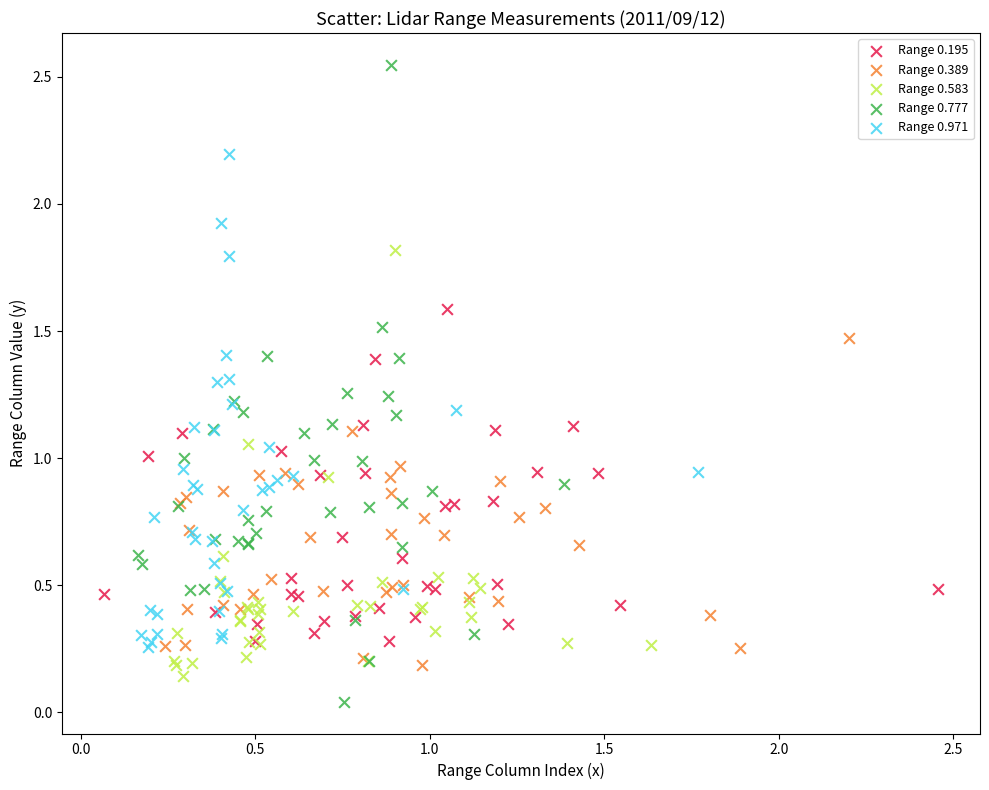

Which series has the largest Y range (max minus min)?

Range 0.777